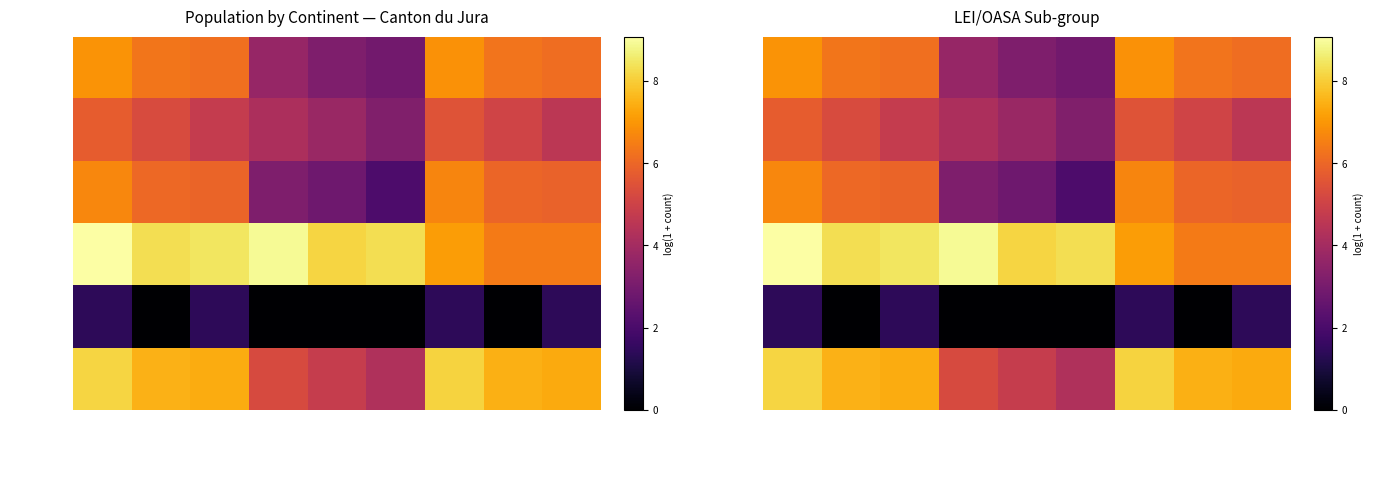

Is it true that Amérique equals 7.9 at LEI Total?

False